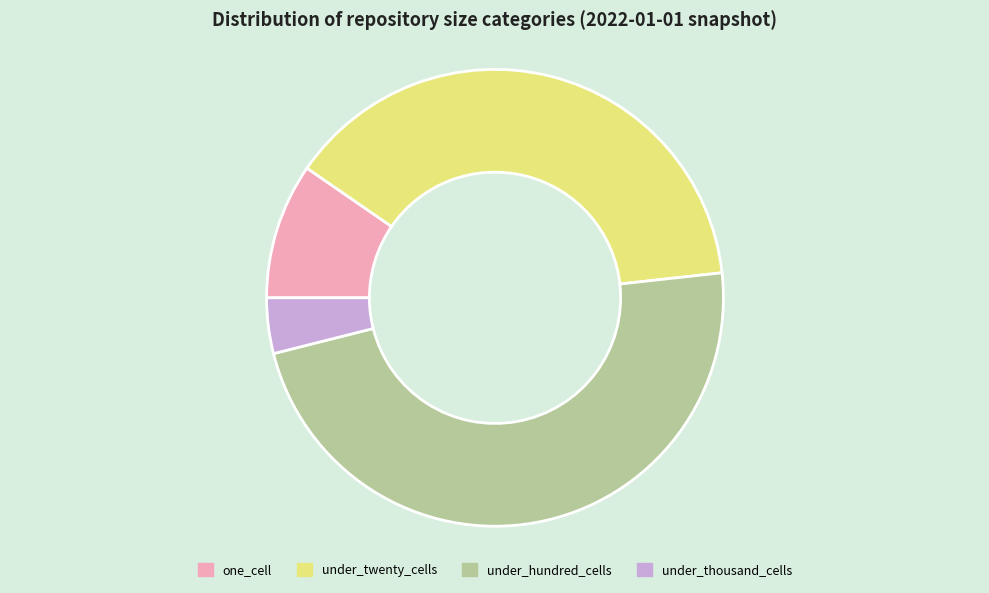

How many segments does this pie chart have?

4